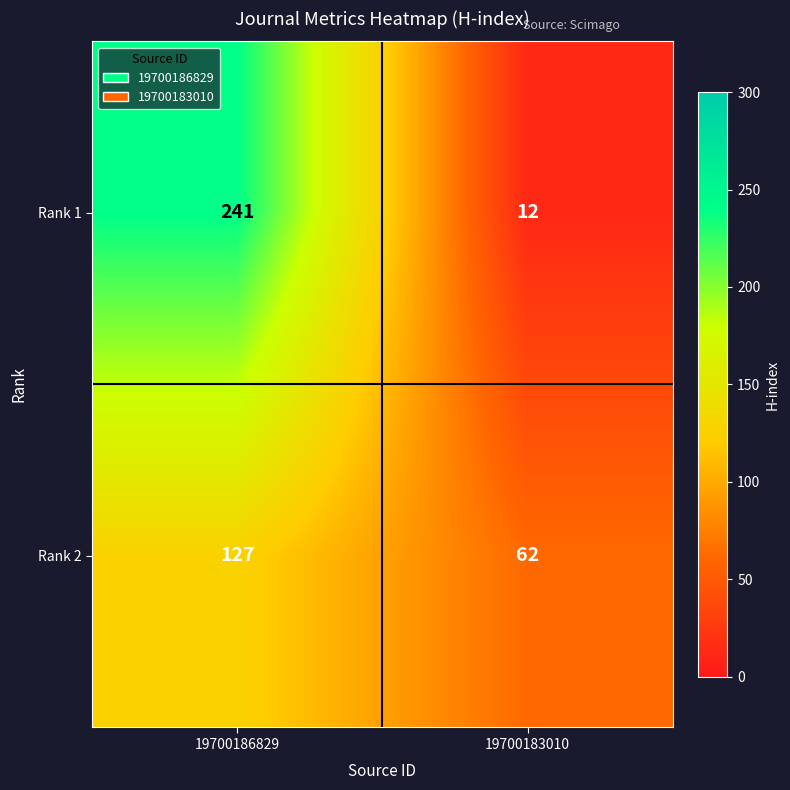

Read the Rank 1 value at 19700186829, to the nearest 50.

250